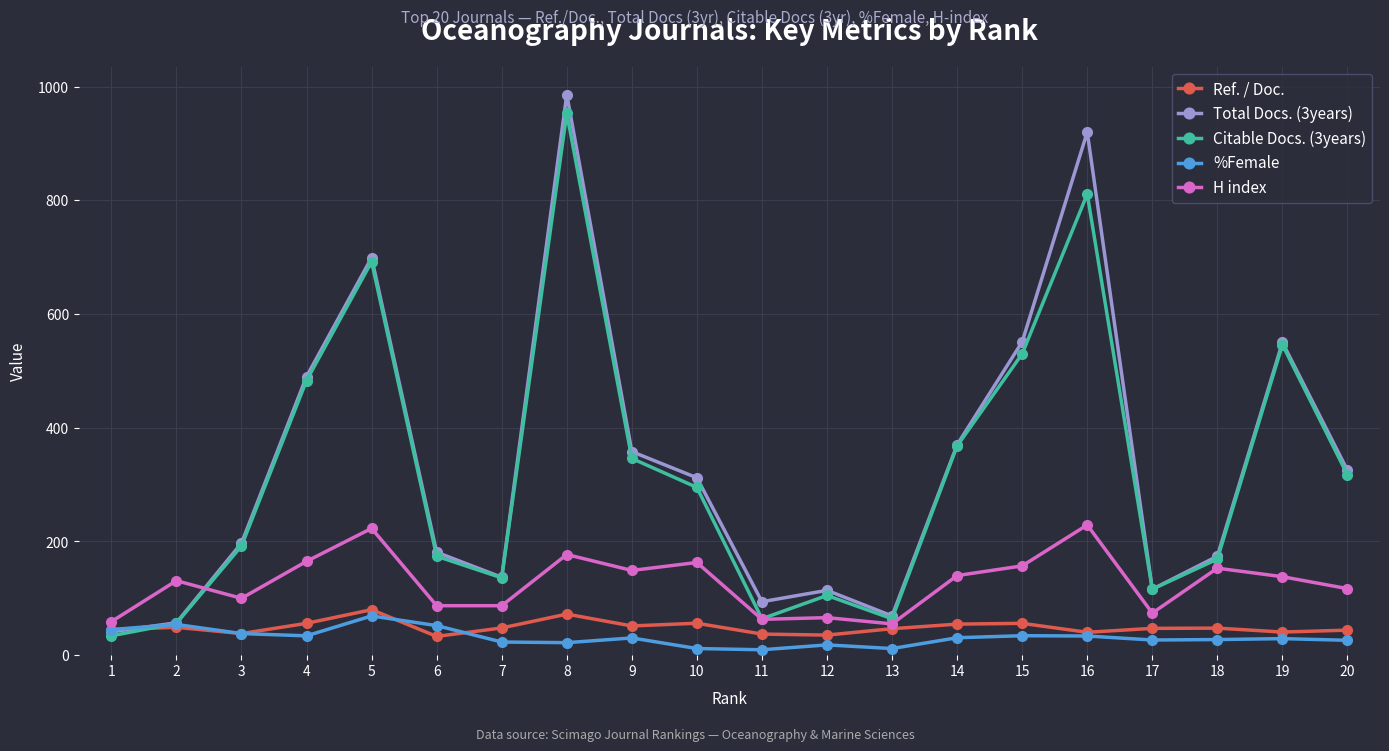

List the series in order of their peak value, lowest first.

%Female, Ref. / Doc., H index, Citable Docs. (3years), Total Docs. (3years)